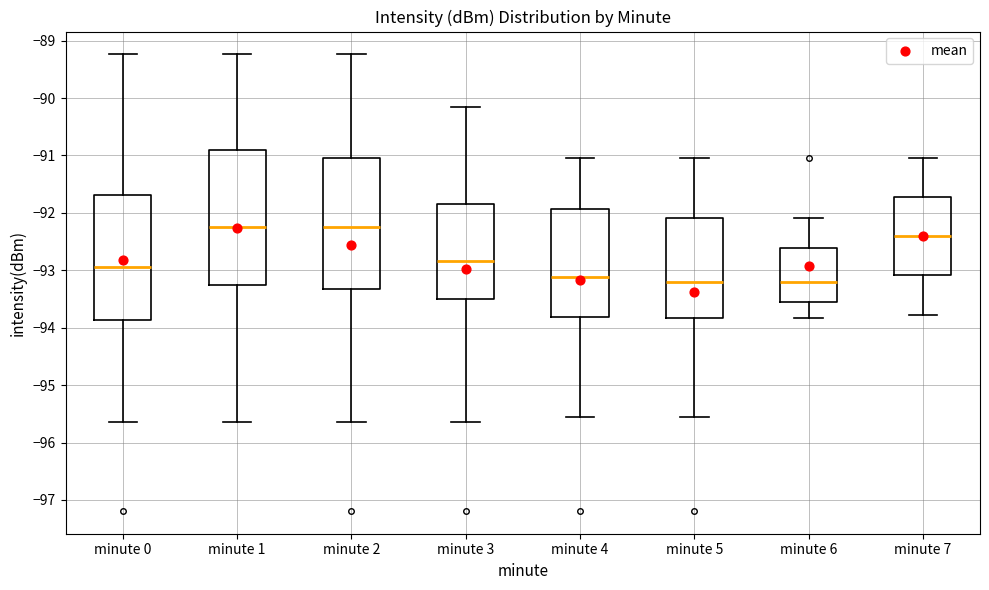

Reading left to right, transcribe this box plot: for each box, give where its median line is, the range the box spans, and where its two whiskers end, as read against the y-axis. The values are not printed on the chart, so give them approximately, as read against the axis.

minute 0: median -92.9, box -93.9 to -91.7, whiskers -95.6 to -89.2
minute 1: median -92.2, box -93.2 to -90.9, whiskers -95.6 to -89.2
minute 2: median -92.2, box -93.3 to -91.0, whiskers -95.6 to -89.2
minute 3: median -92.8, box -93.5 to -91.8, whiskers -95.6 to -90.2
minute 4: median -93.1, box -93.8 to -91.9, whiskers -95.6 to -91.0
minute 5: median -93.2, box -93.8 to -92.1, whiskers -95.6 to -91.0
minute 6: median -93.2, box -93.6 to -92.6, whiskers -93.8 to -92.1
minute 7: median -92.4, box -93.1 to -91.7, whiskers -93.8 to -91.0